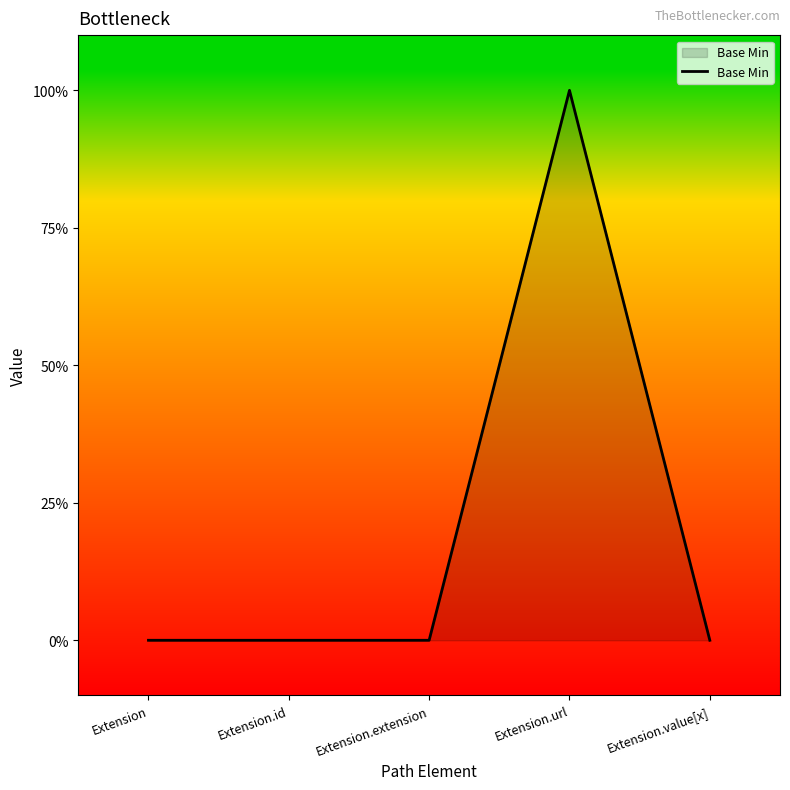

What is the difference between the values at Extension and Extension.url?

1